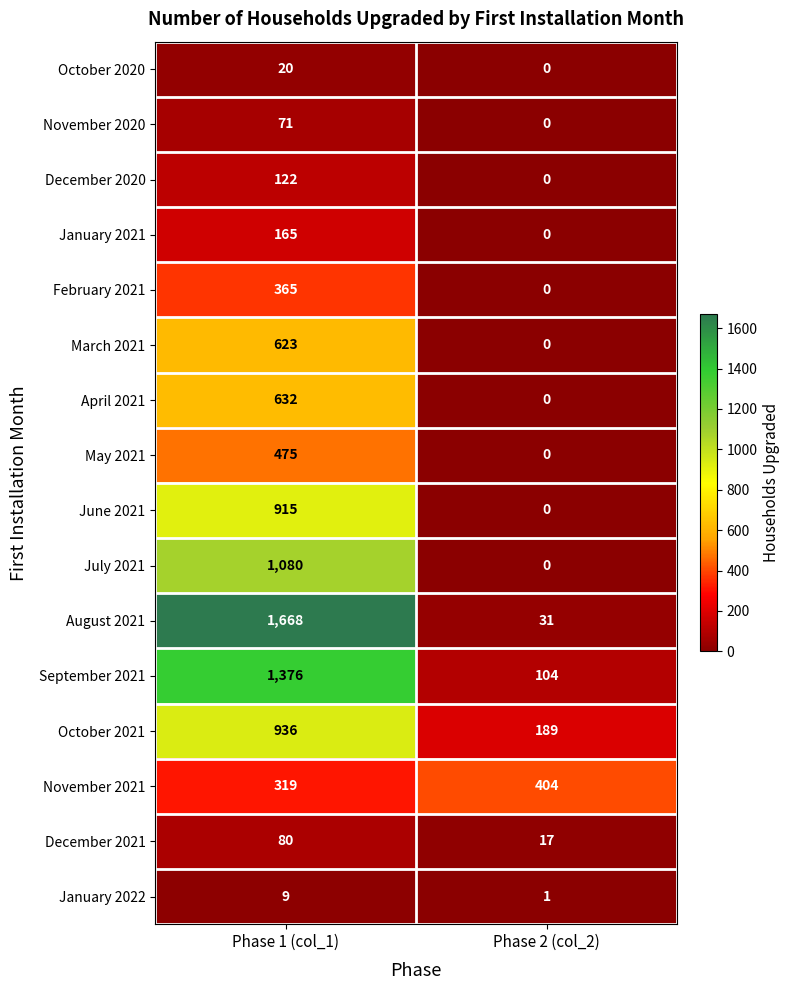

List the series in order of their peak value, lowest first.

January 2022, October 2020, November 2020, December 2021, December 2020, January 2021, February 2021, November 2021, May 2021, March 2021, April 2021, June 2021, October 2021, July 2021, September 2021, August 2021